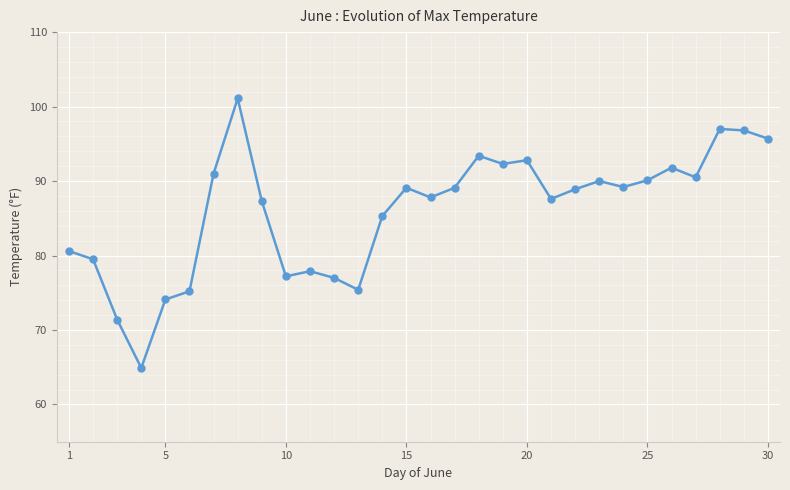

What is the value of the 24th point from the left?

89.2